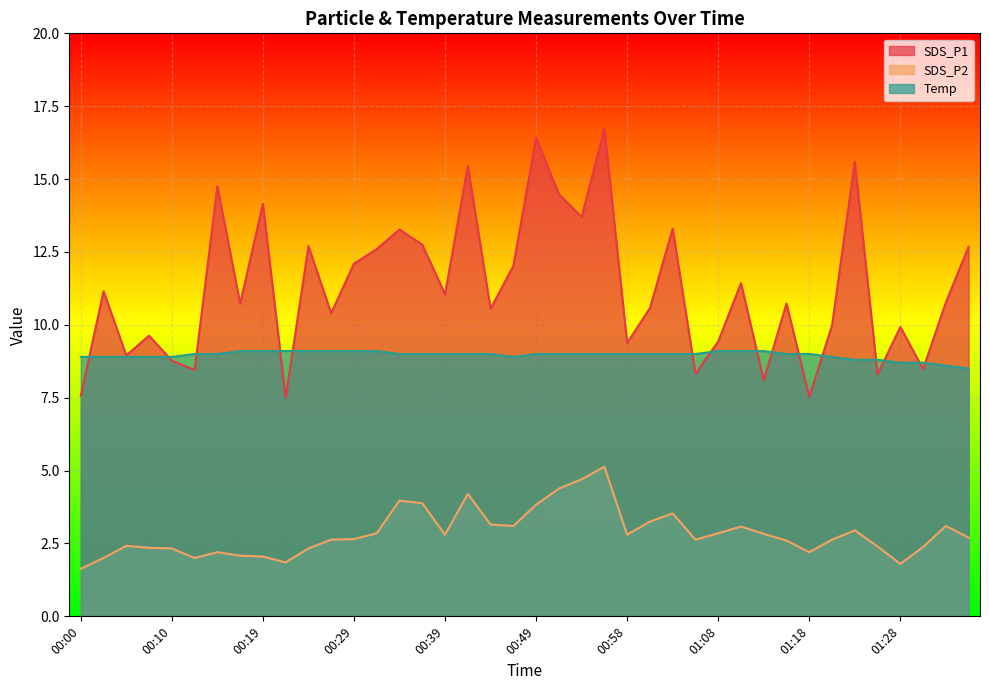

Rank the series by their average value, from lowest to highest.

SDS_P2, Temp, SDS_P1